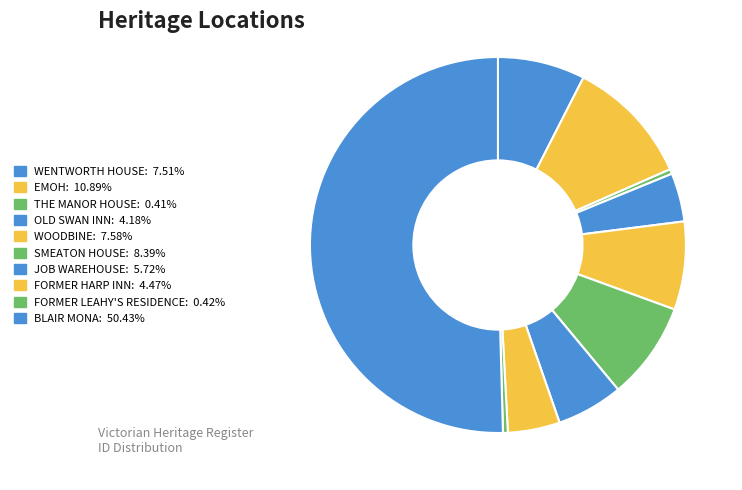

The FORMER HARP INN slice represents 4% of the pie. True or false?

True